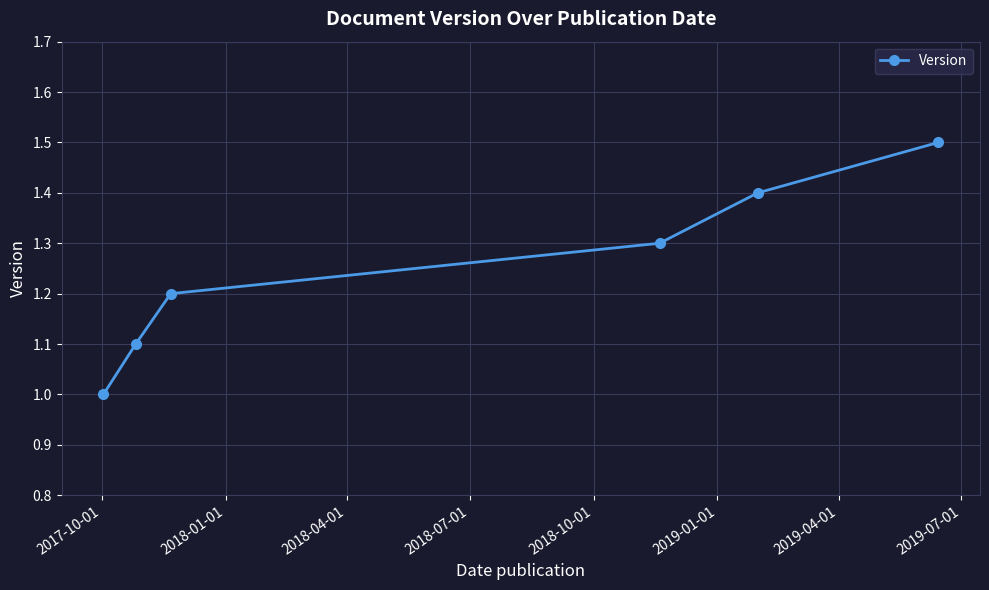

What is the value of the 5th point from the left?

1.4